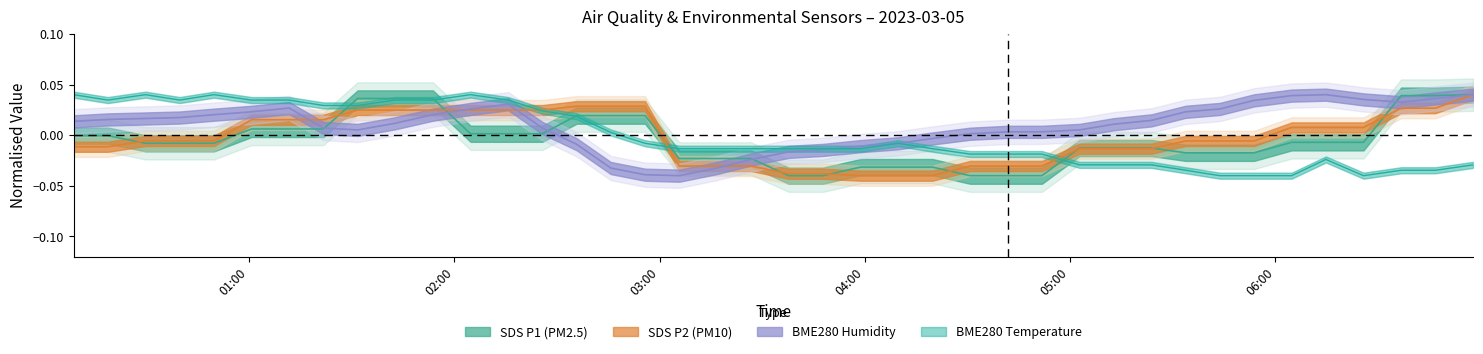

How many lines are shown in the chart?

4